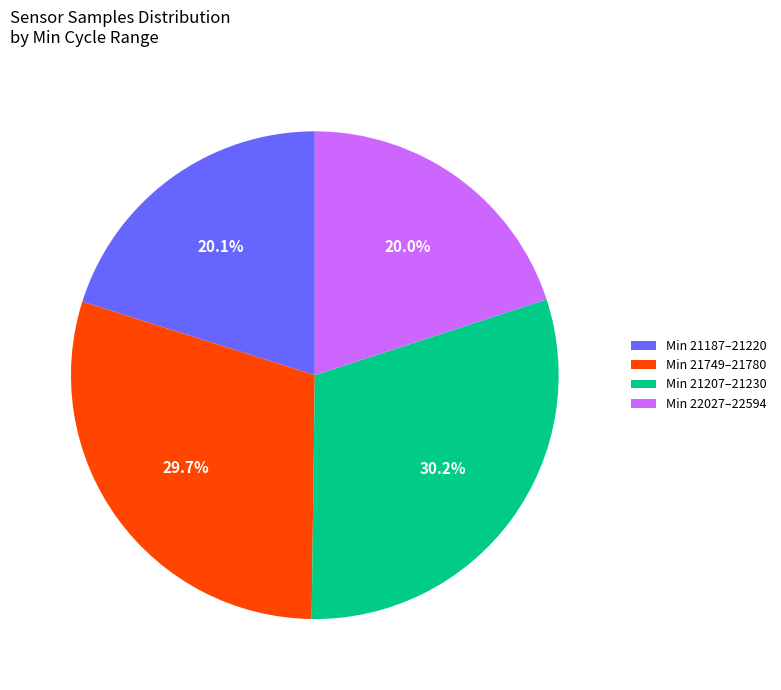

How much of the chart is everything except Min 21749–21780?

70.3%